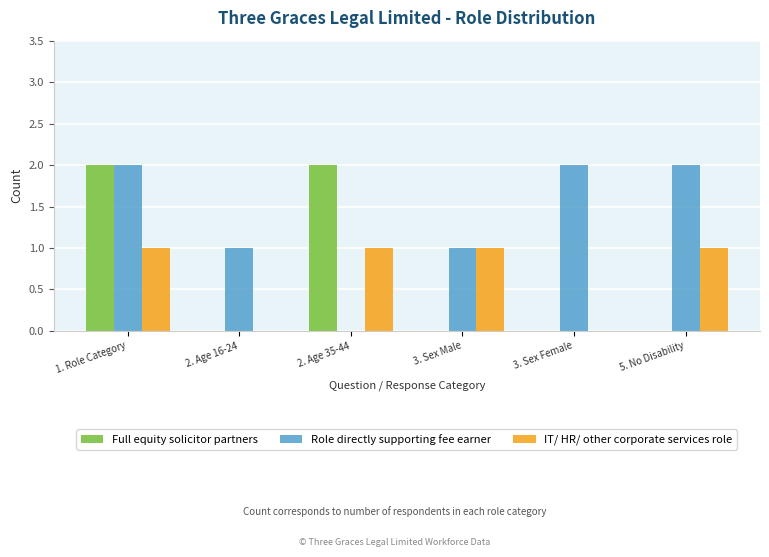

Which series has the largest total across all categories?

Role directly supporting fee earner